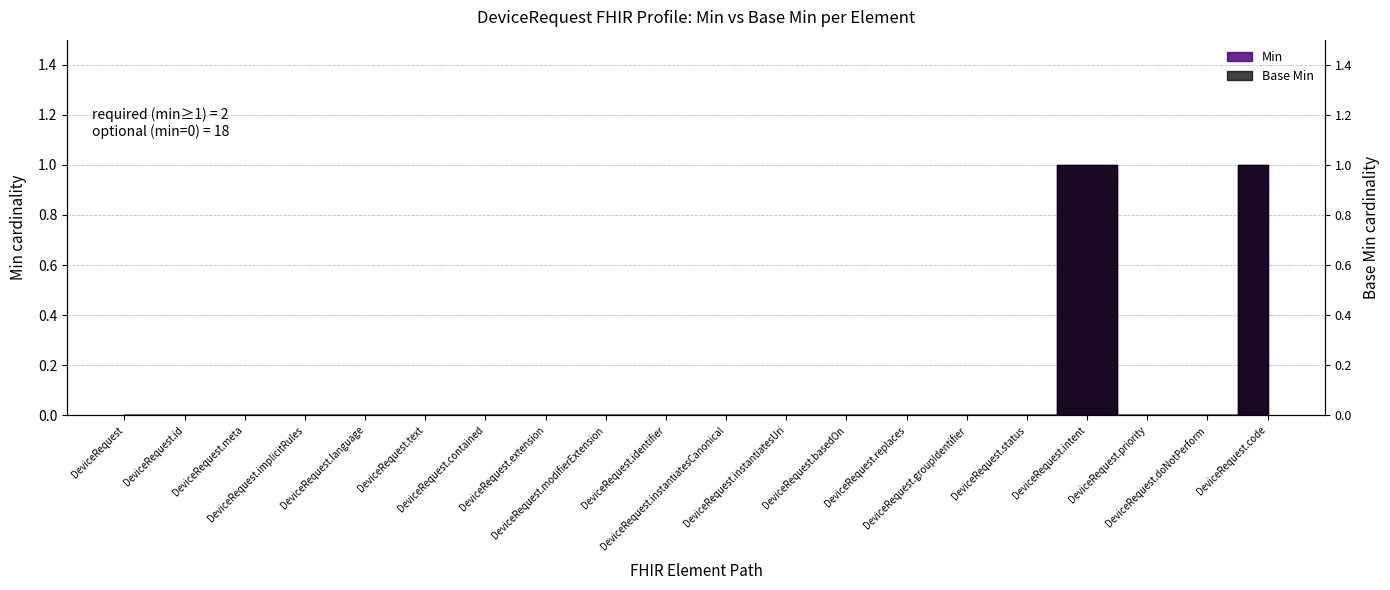

How many lines are shown in the chart?

2